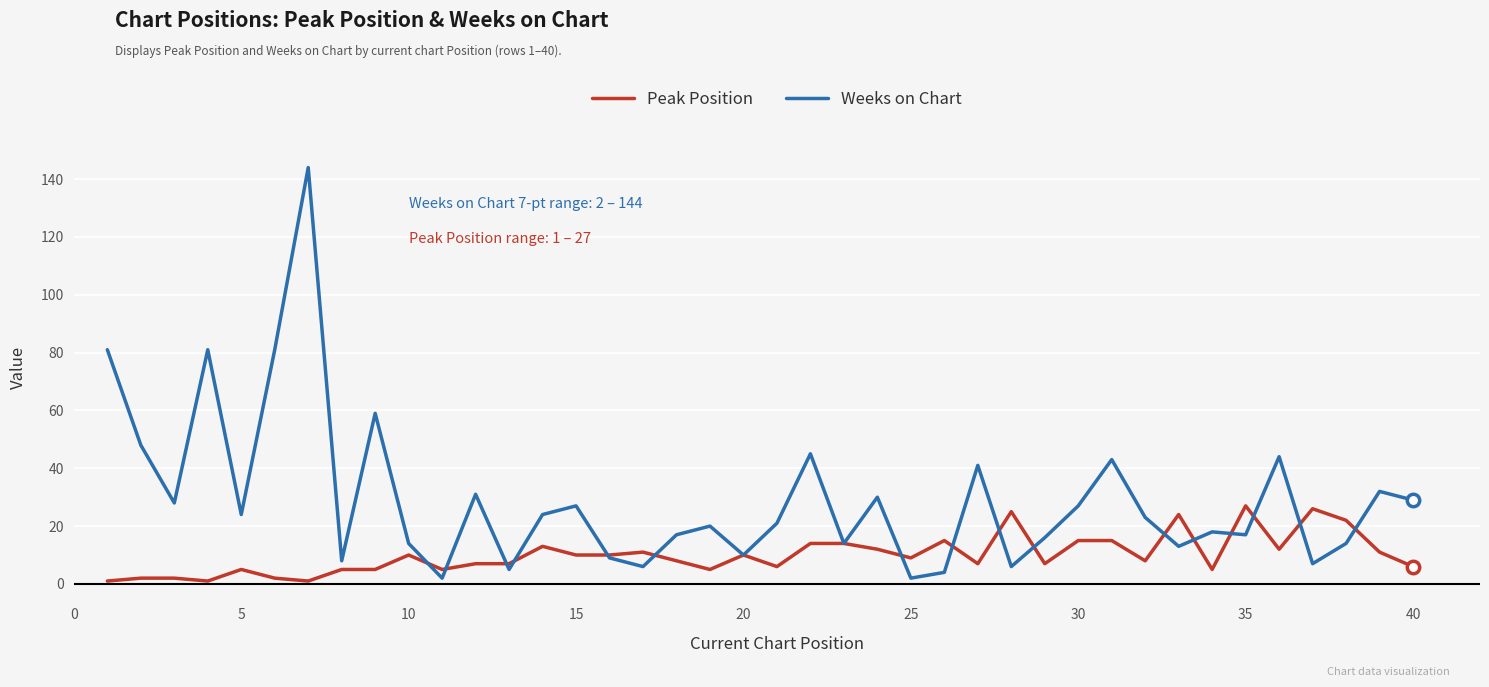

Which series has the largest total across all categories?

Weeks on Chart